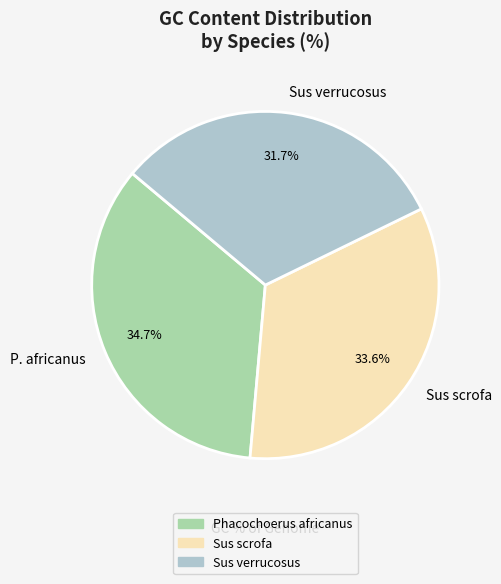

Rank the categories by value from highest to lowest.

Phacochoerus africanus, Sus scrofa, Sus verrucosus